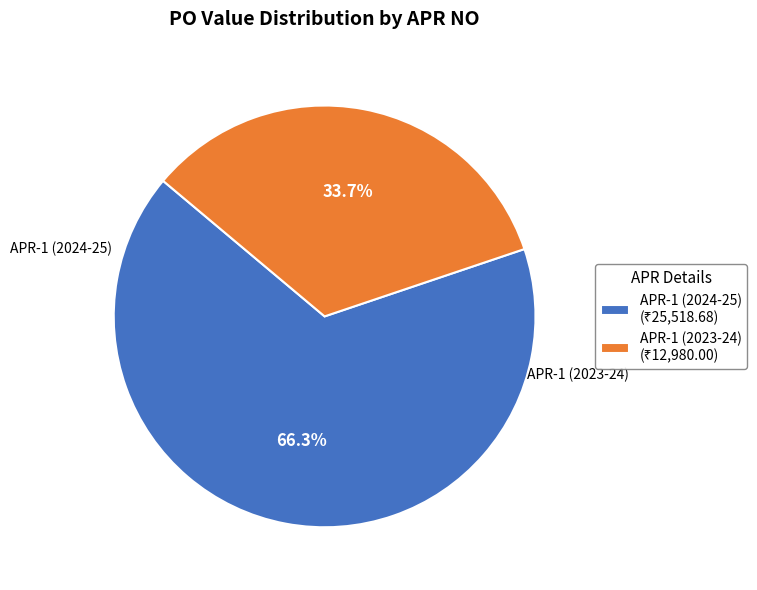

To the nearest percent, what is the difference between the largest and smallest slice percentages?

33%